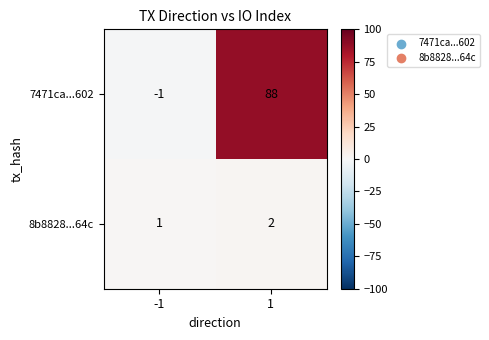

What is the sum of the 7471ca...602 values at 1 and -1?

87